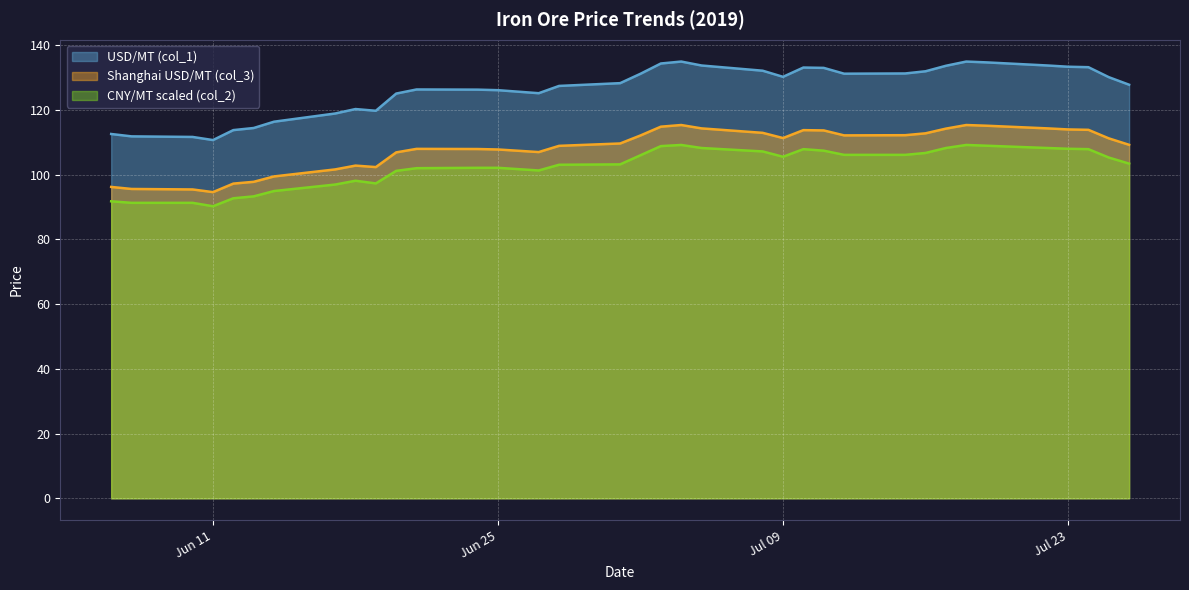

What is the approximate value of Shanghai USD/MT (col_3) at 2019-07-02?

131.2